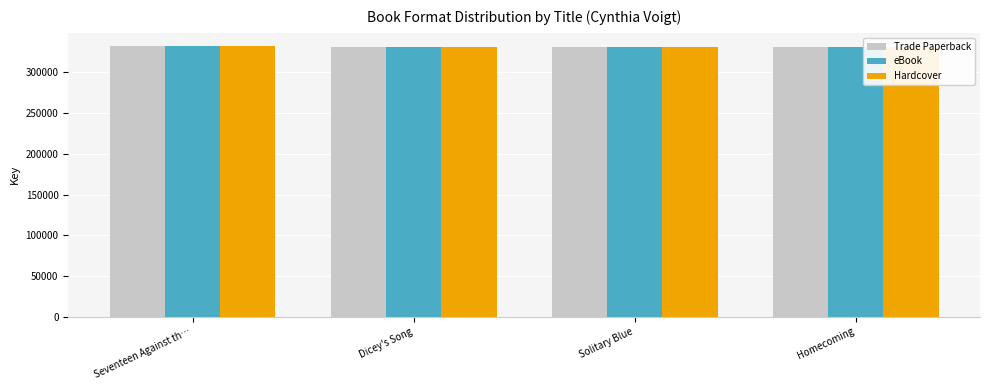

How many values in the eBook series exceed 331038?

1